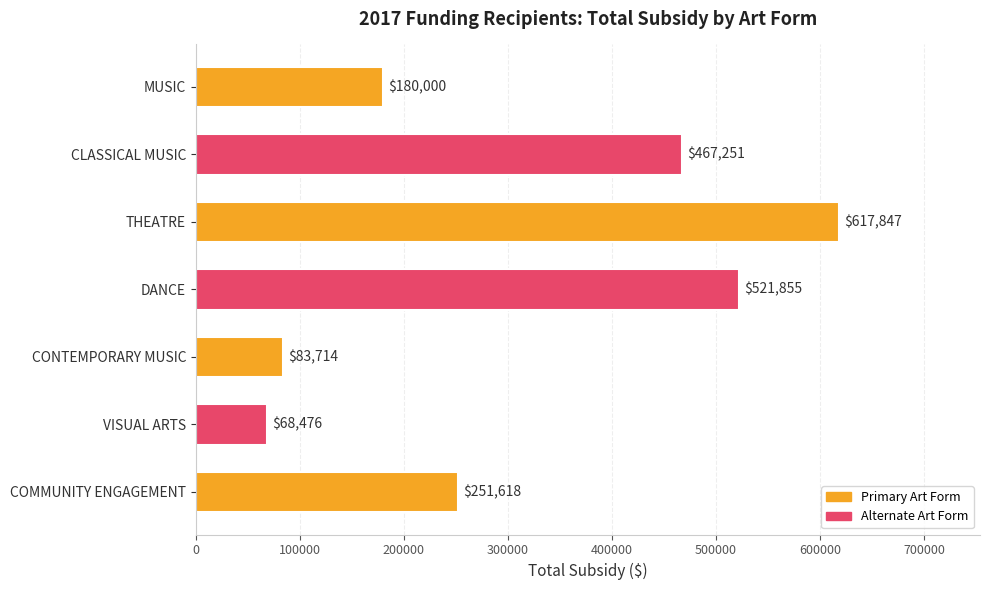

The value at VISUAL ARTS is 68476. True or false?

True